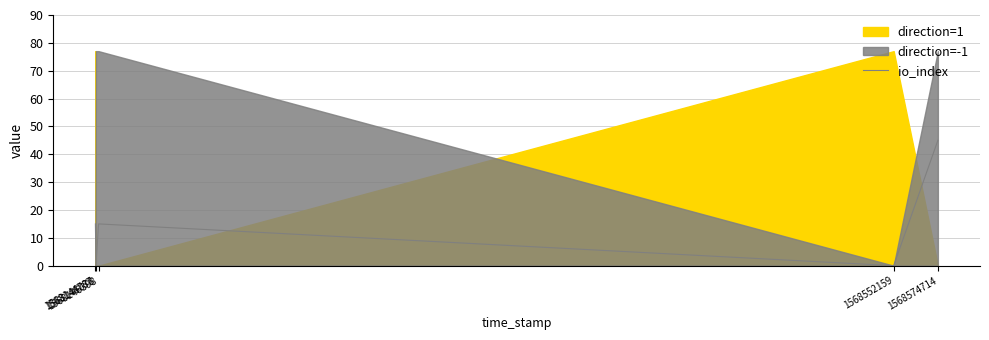

How many interior local peaks (higher than both neighbors) does the data have?

1